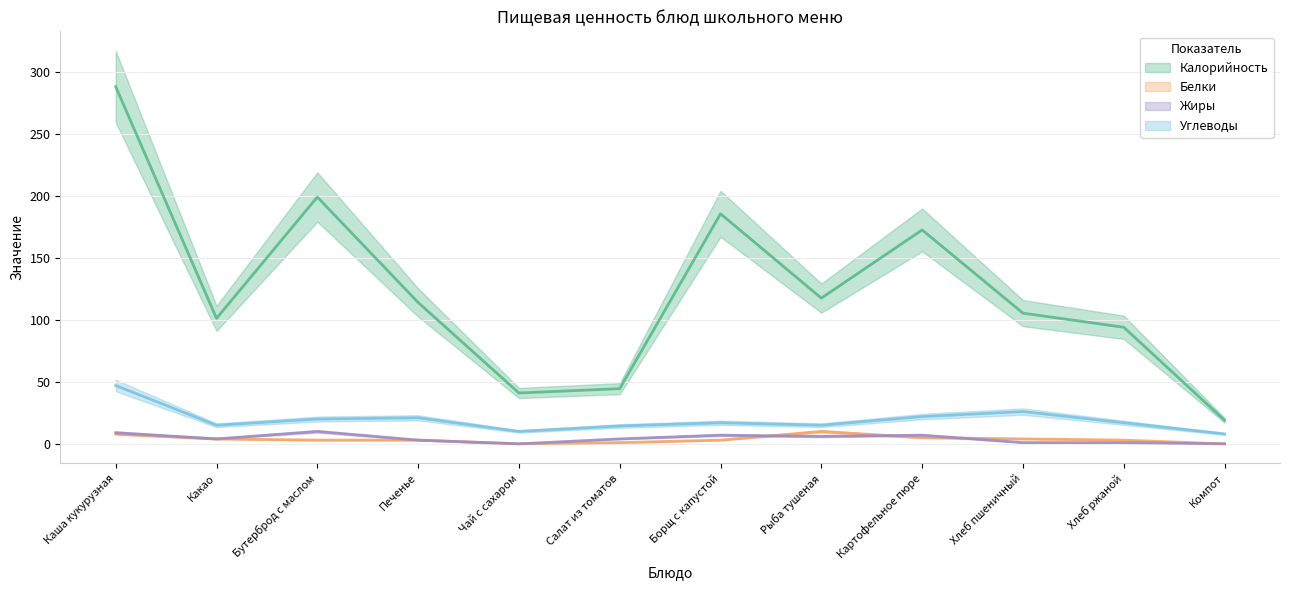

Which series has the widest spread of values?

Калорийность